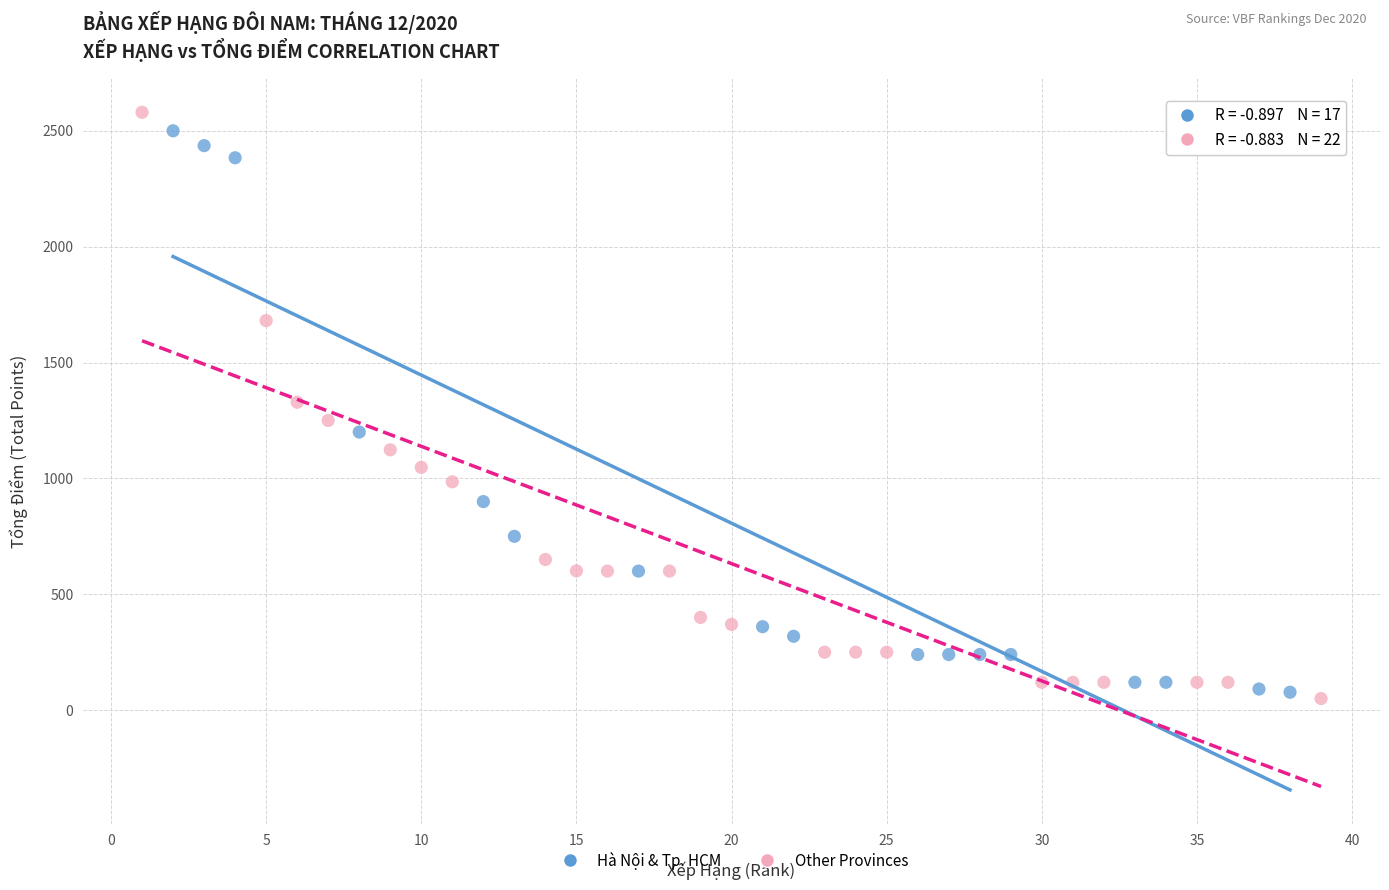

Which series contains the lowest Y value?

Other Provinces